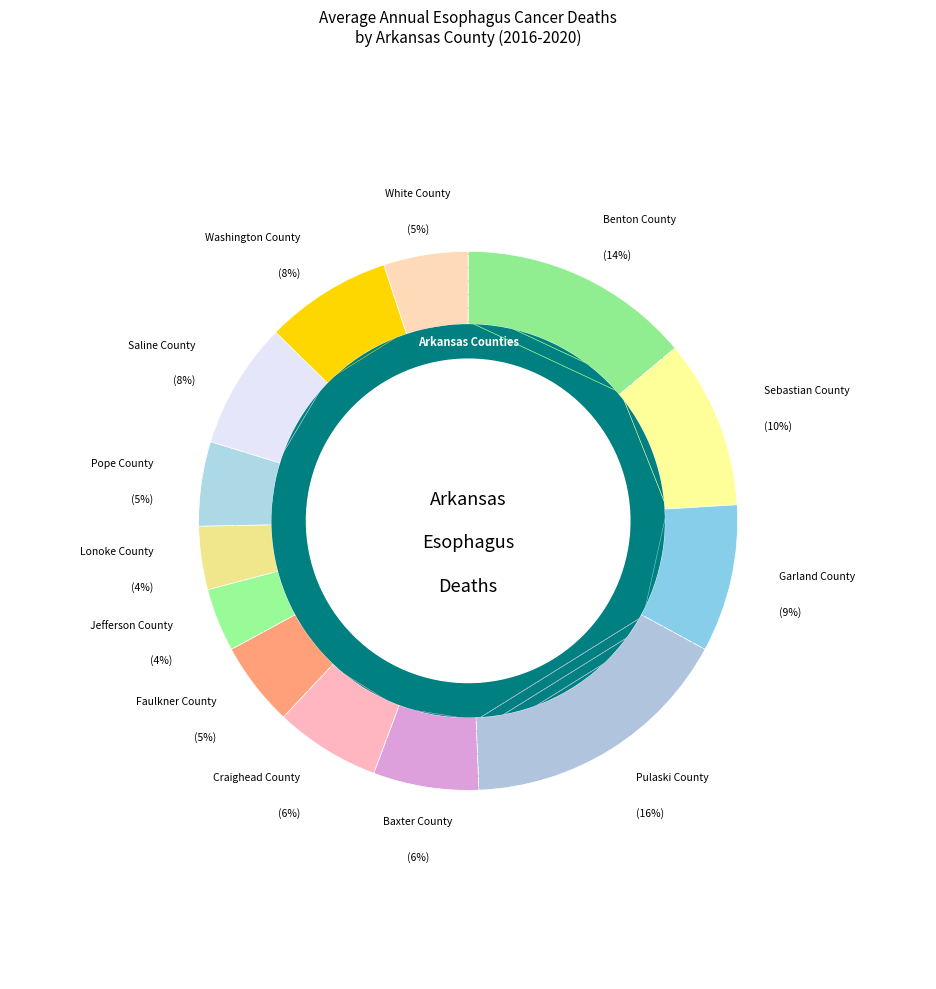

To the nearest percent, what is the combined percentage of Benton County and Craighead County?

20%